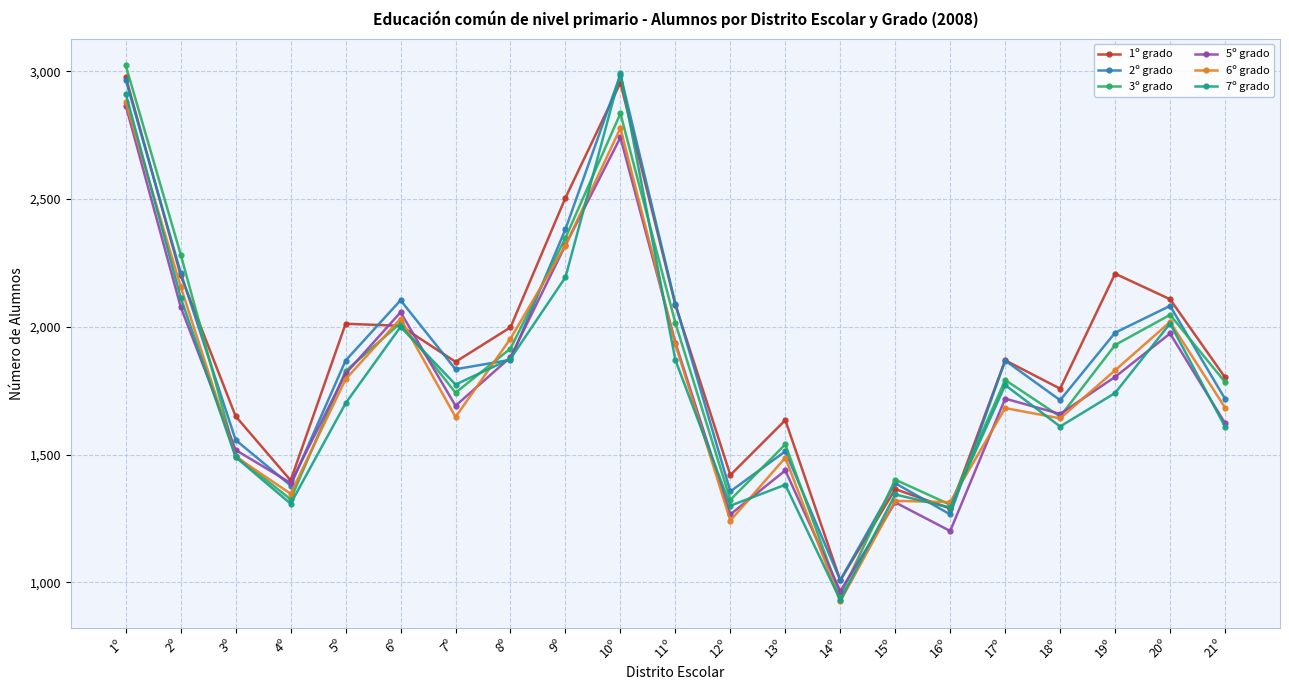

How many data points in 6º grado are less than 1684?

10